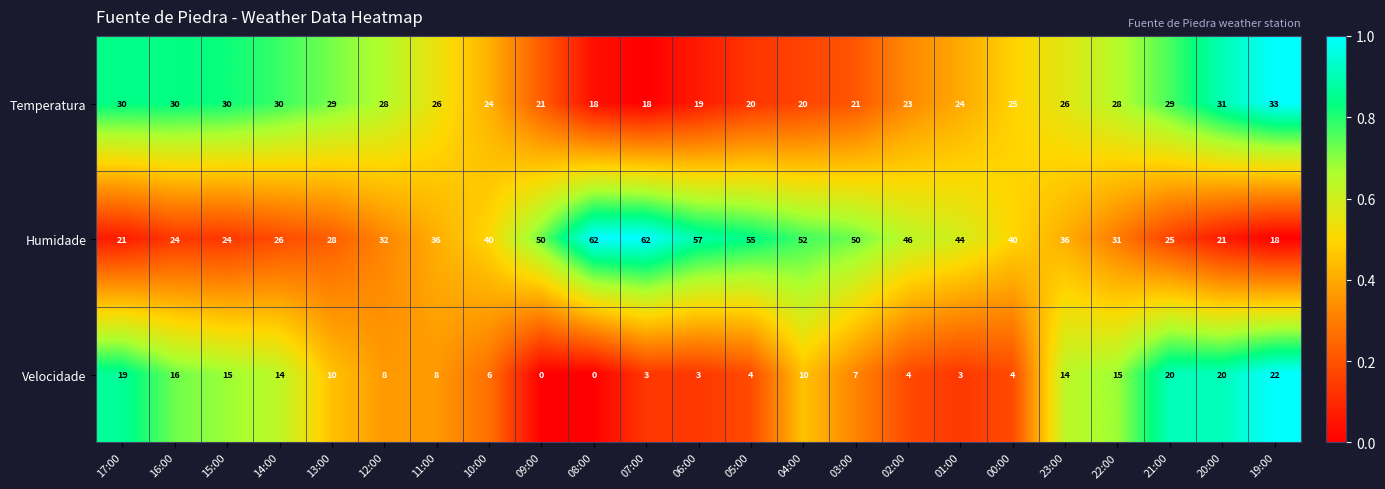

What is the difference between the highest and lowest values at 10:00?

34